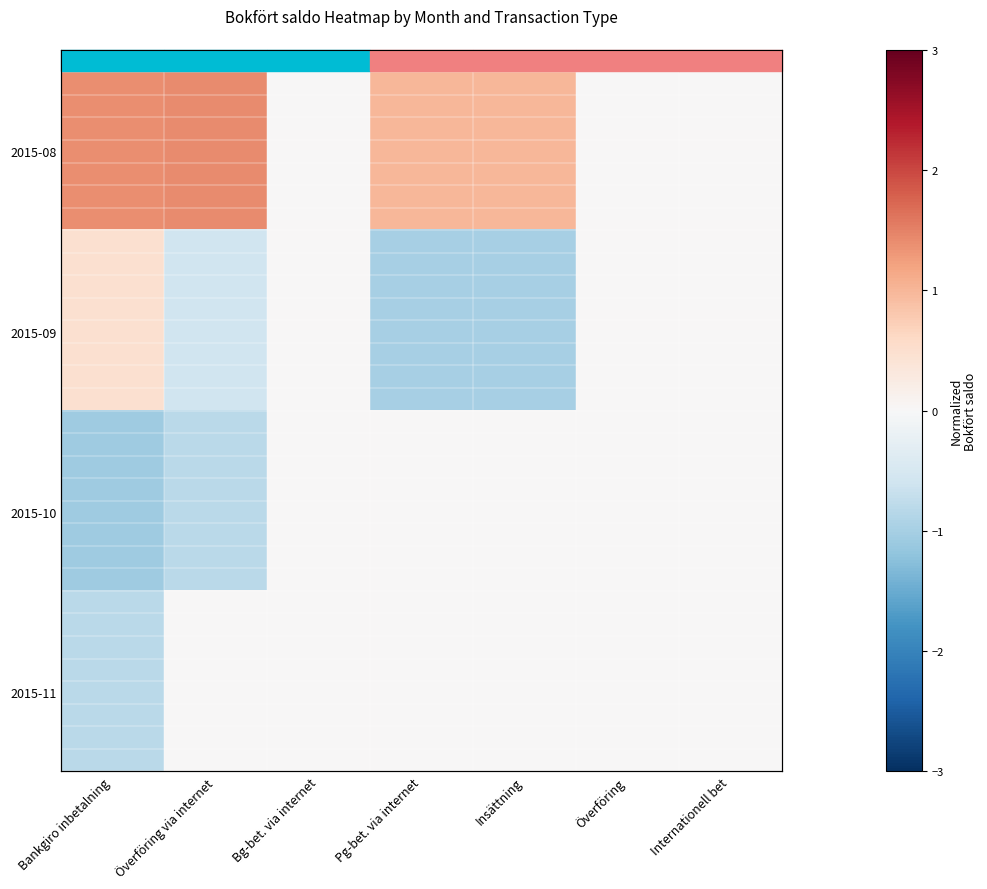

Which category has the highest value across all series?

Överföring via internet